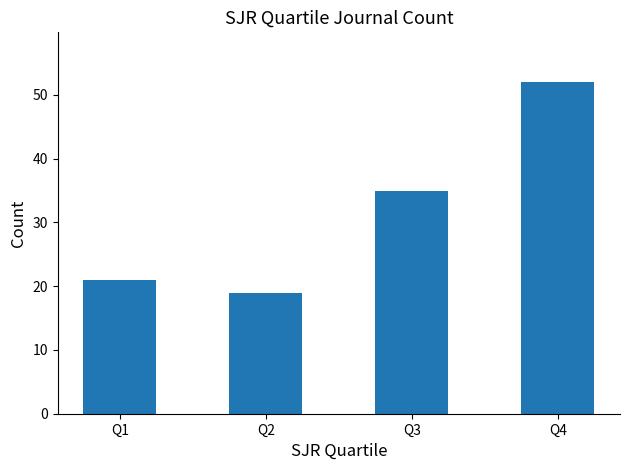

True or false: the data shows 35 at Q3.

True